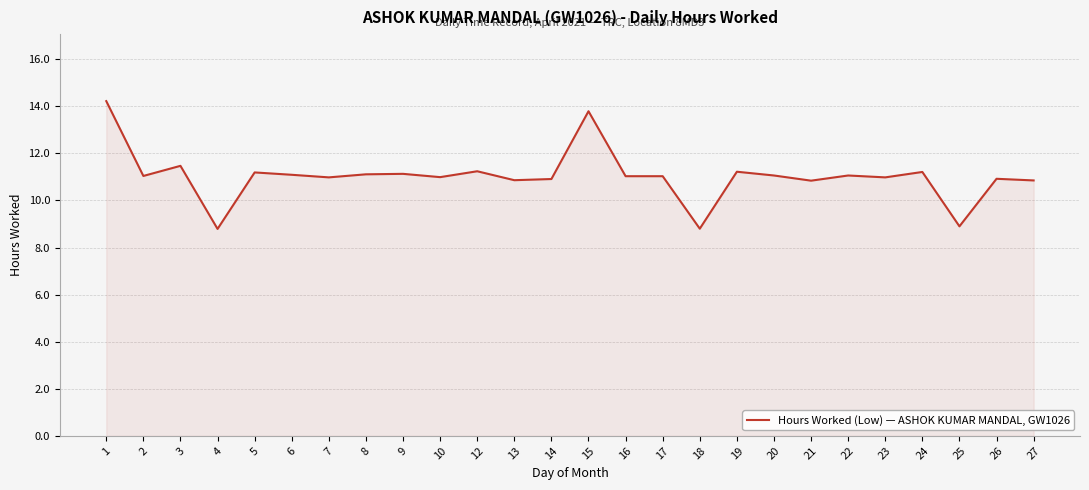

At which category does the data reach its first local valley?

2